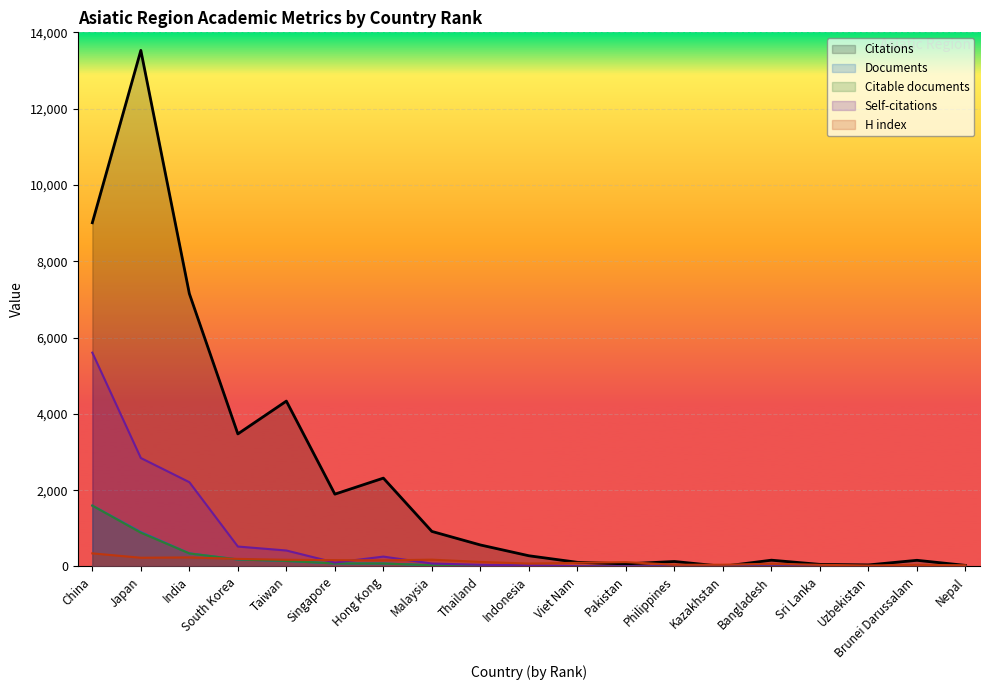

What is the lowest value of the H index series?

25